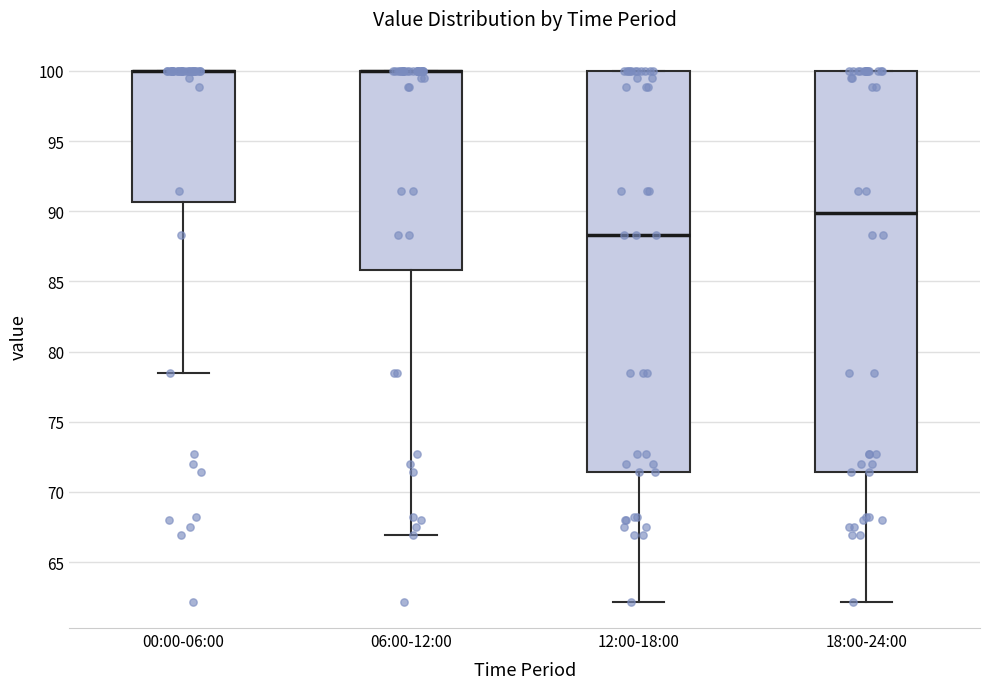

Reading left to right, read every box against the y-axis: the position of its median line, the range the box covers, and the ends of its whiskers. The values are not printed on the chart, so give them approximately, as read against the axis.

00:00-06:00: median 100.0 (drawn on the box's upper edge), box 90.5 to 100.0, whiskers 78.5 to 100.0
06:00-12:00: median 100.0 (drawn on the box's upper edge), box 86.0 to 100.0, whiskers 67.0 to 100.0
12:00-18:00: median 88.5, box 71.5 to 100.0, whiskers 62.0 to 100.0
18:00-24:00: median 90.0, box 71.5 to 100.0, whiskers 62.0 to 100.0